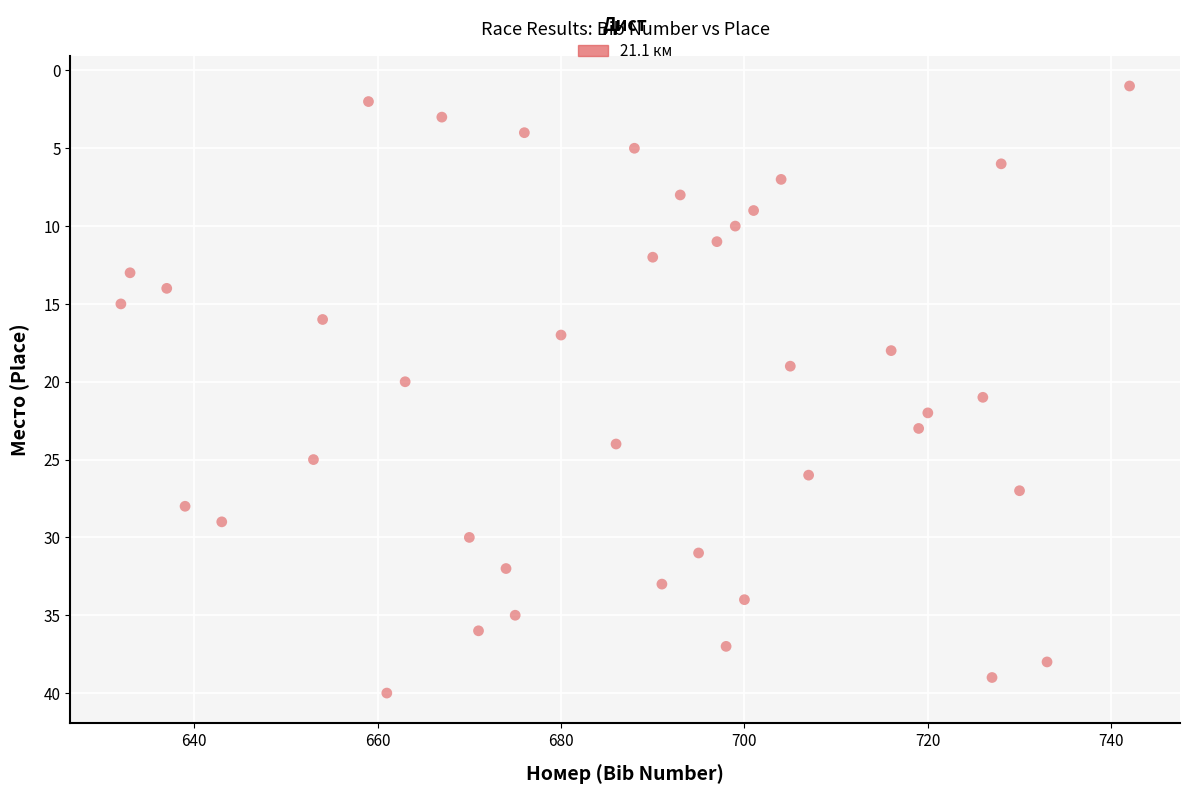

What is the range of X values (max minus min)?

110